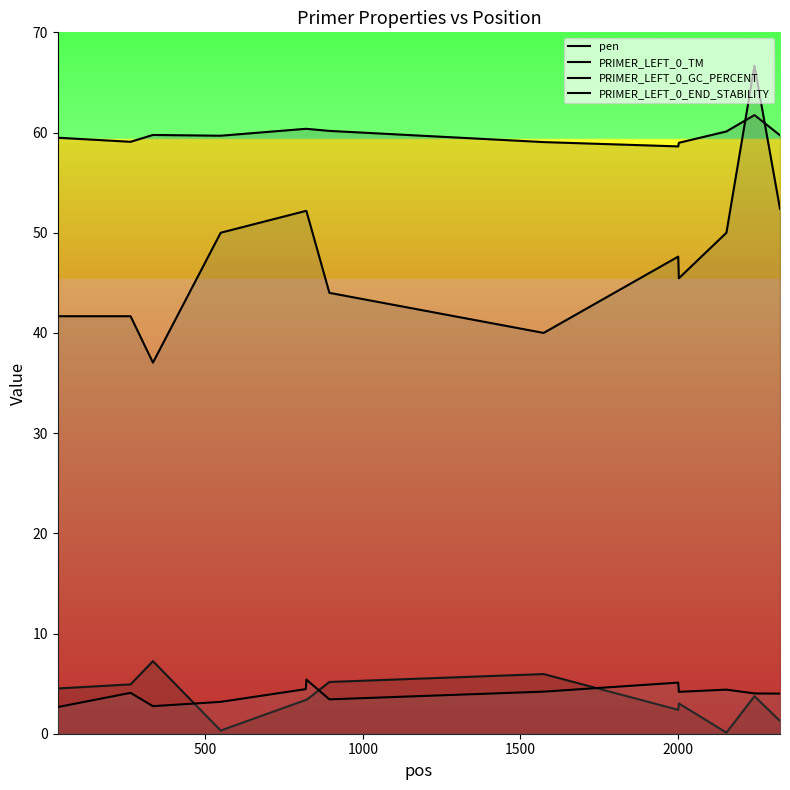

Reading left to right, what are all the values shown in this chart?

pen: 4.5	4.9	7.2	0.3	3.4	3.4	3.4	5.2	6.0	2.4	3.0	0.1	3.7	1.3
PRIMER_LEFT_0_TM: 59.5	59.1	59.8	59.7	60.4	60.4	60.4	60.2	59.0	58.6	59.0	60.1	61.7	59.7
PRIMER_LEFT_0_GC_PERCENT: 41.7	41.7	37.0	50.0	52.2	52.2	52.2	44.0	40.0	47.6	45.5	50.0	66.7	52.4
PRIMER_LEFT_0_END_STABILITY: 2.7	4.1	2.8	3.2	4.5	4.8	5.4	3.4	4.2	5.1	4.2	4.4	4.0	4.0